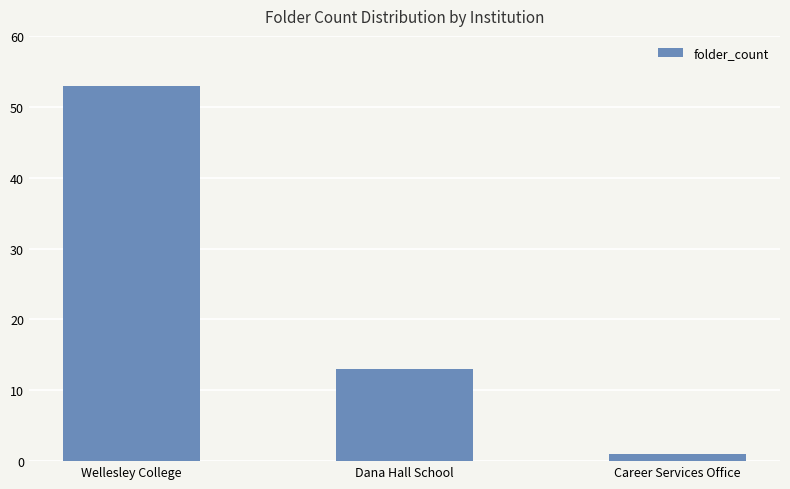

How many bars are there in total?

3